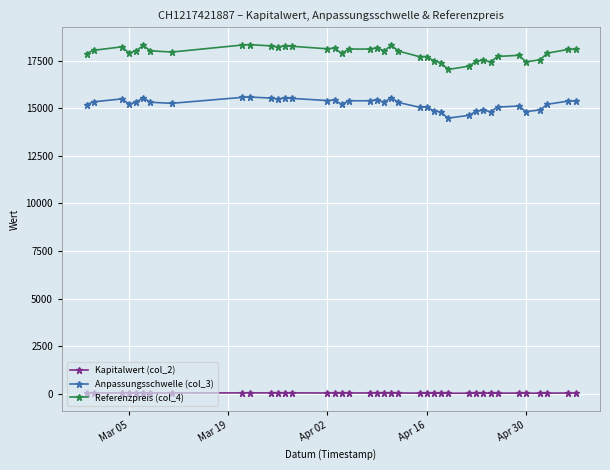

What is the difference between the maximum and minimum values in the Anpassungsschwelle (col_3) series?

1106.5